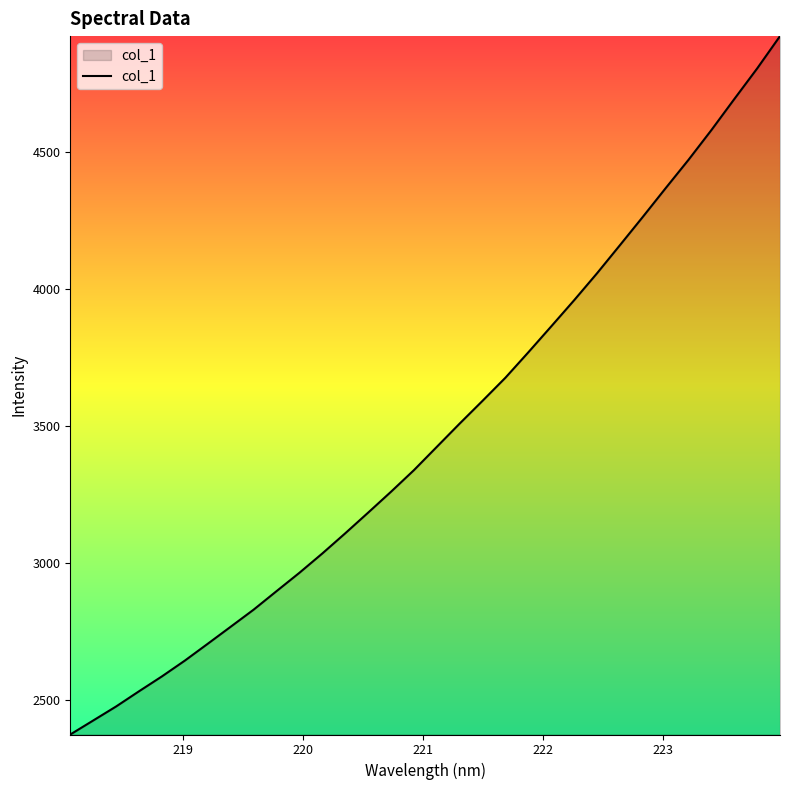

What is the difference between the maximum and minimum values?

2548.0